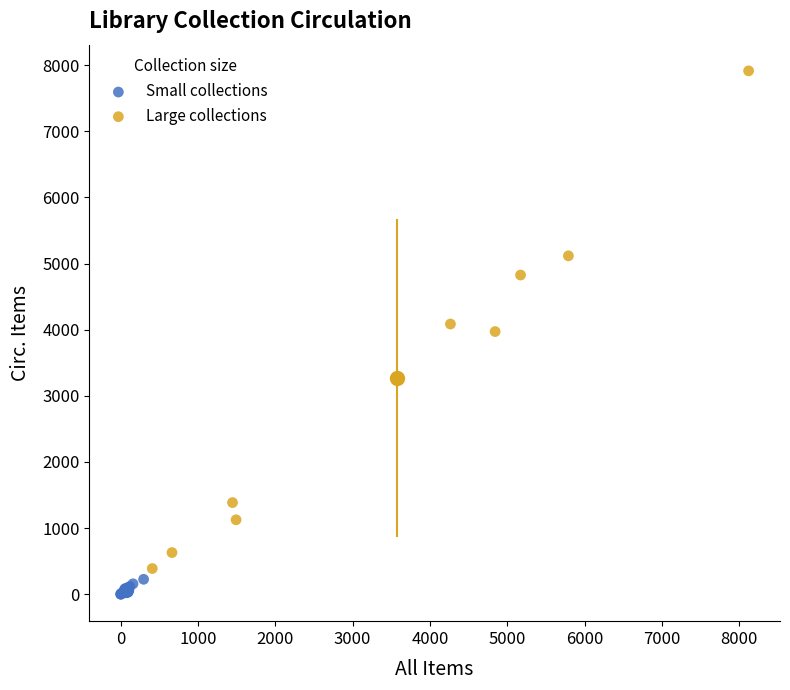

Which series has the largest Y range (max minus min)?

Large collections